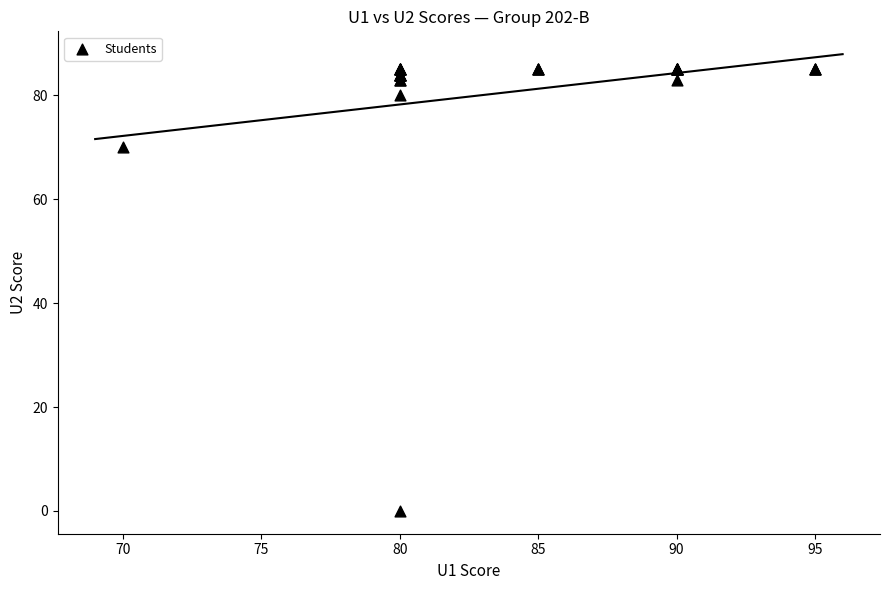

What Y value in the scatter plot is closest to 42?

70